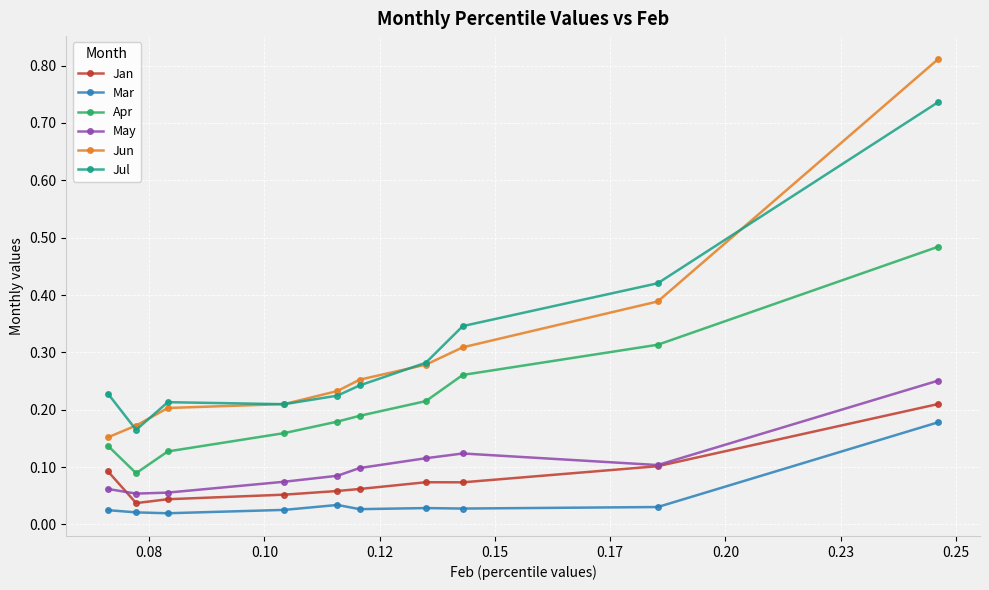

Which series has the widest spread of values?

Jun